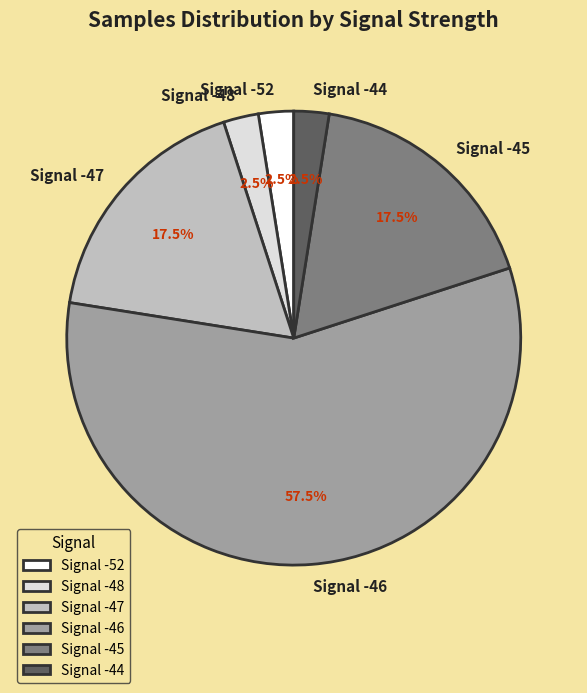

Does Signal -47 account for over 50% of the chart?

No